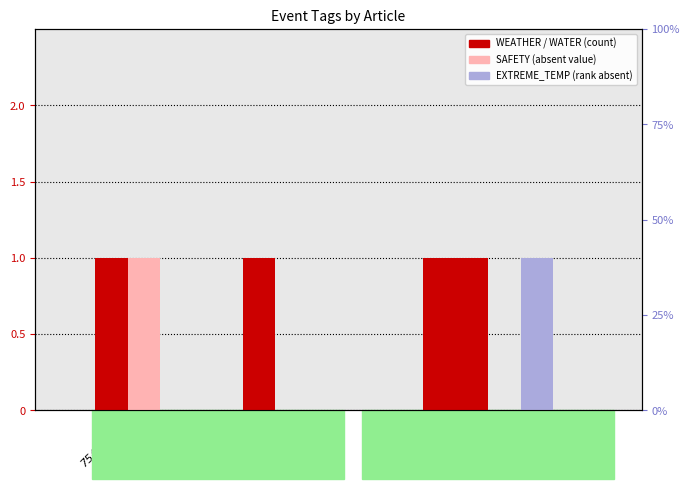

Which series has the widest spread of values?

WEATHER